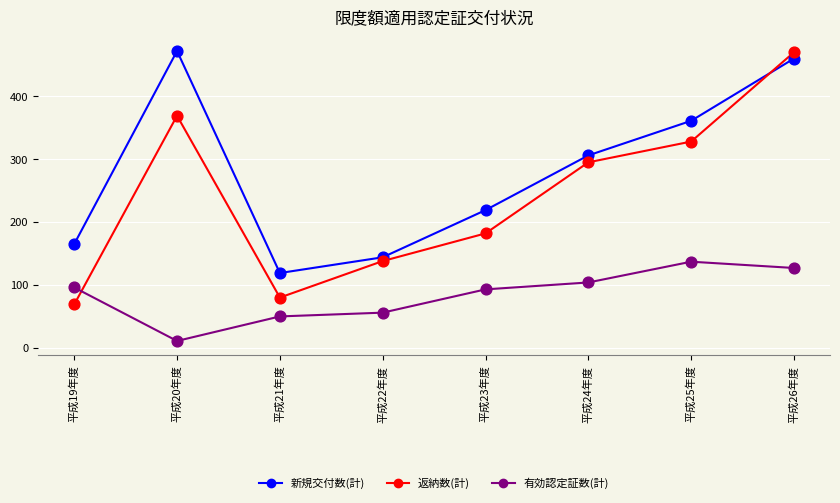

Is the value of 新規交付数(計) at 平成20年度 greater than the value of 有効認定証数(計) at 平成21年度?

Yes